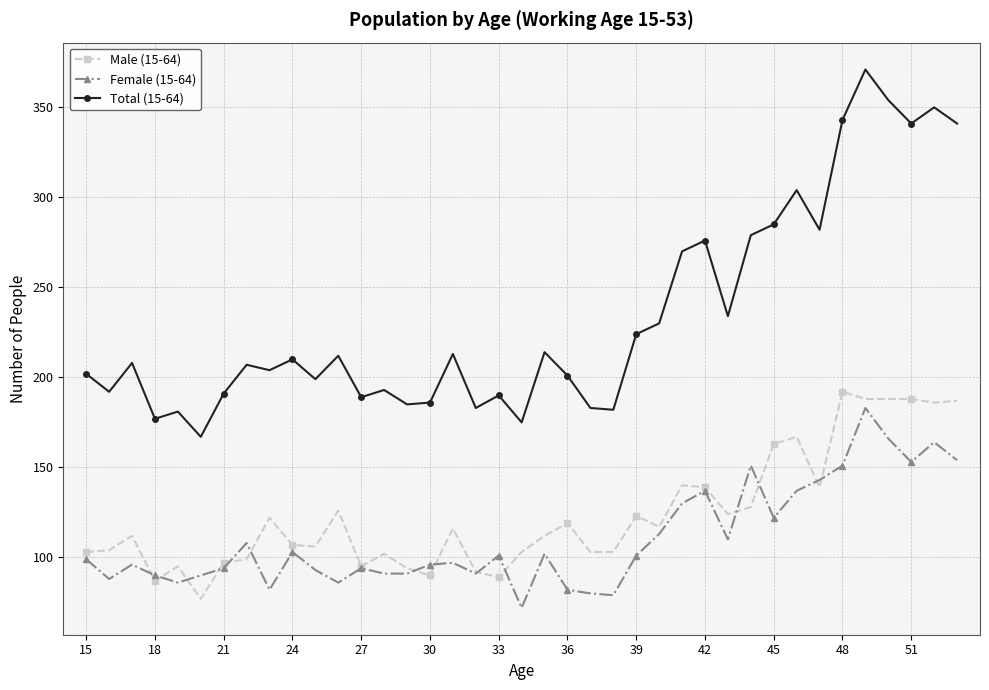

Which series has the widest spread of values?

Total (15-64)